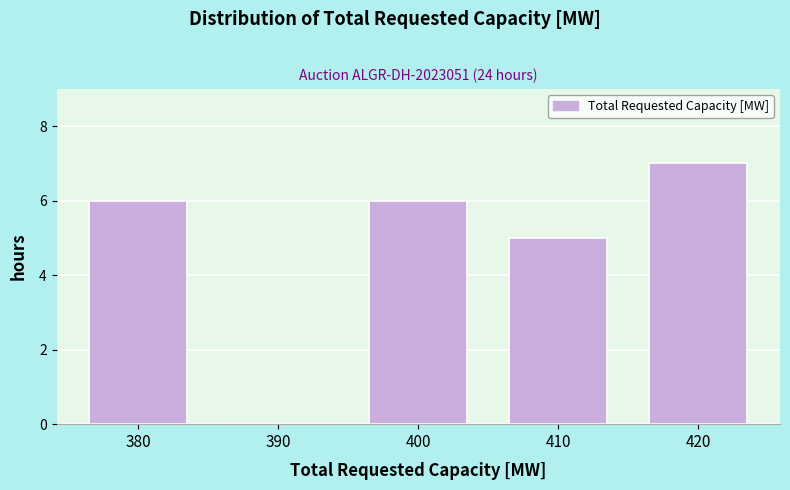

Reading right to left, list all the values displayed in this chart.

420=7	410=5	400=6	390=0	380=6